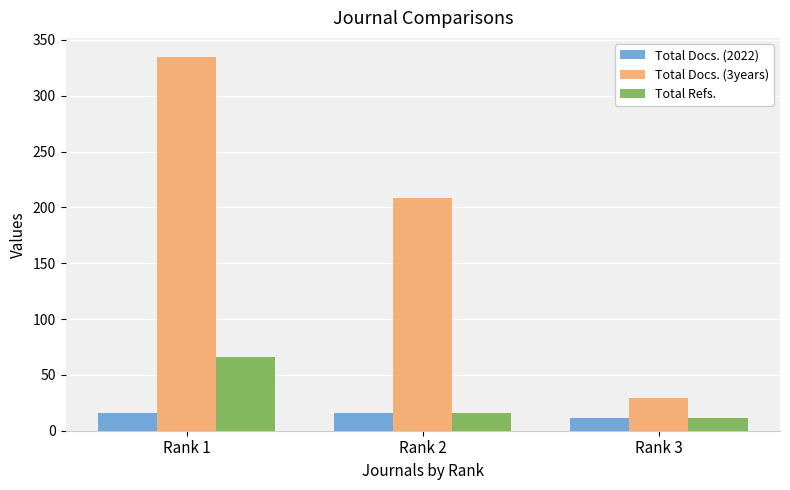

The Total Docs. (2022) series shows 16 at Rank 2. True or false?

True